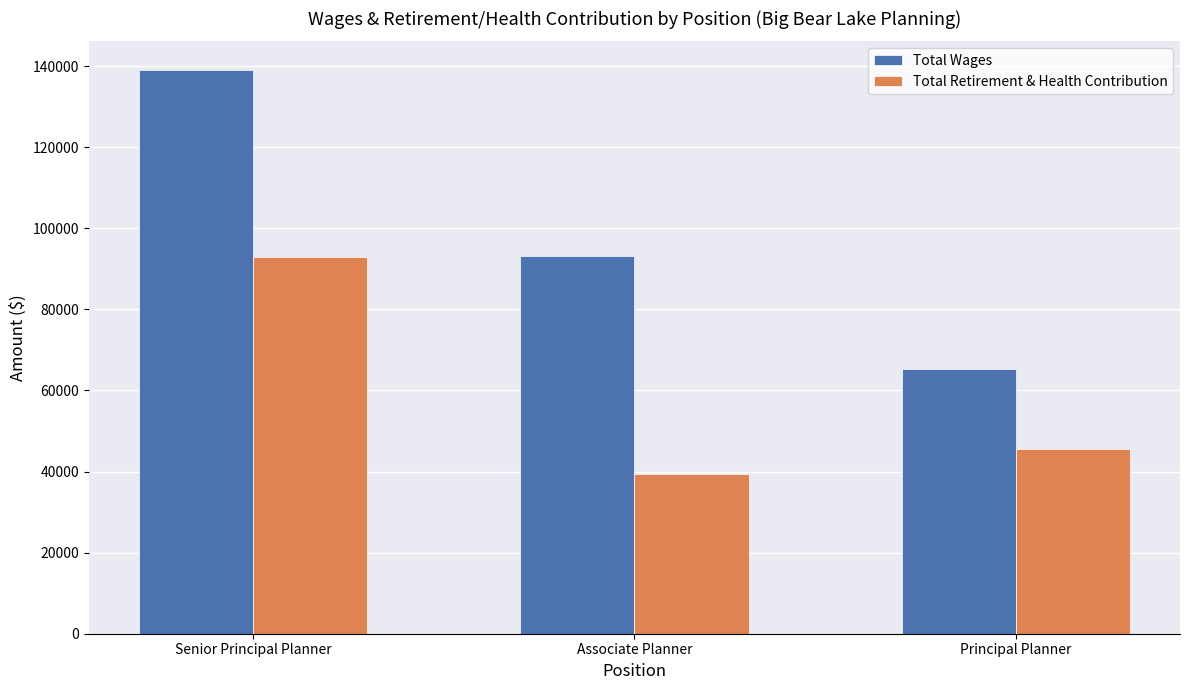

Rank the series by their maximum value, from highest to lowest.

Total Wages, Total Retirement & Health Contribution